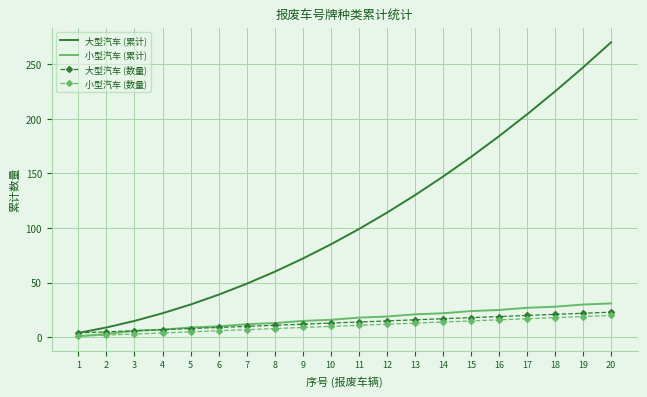

Between 13 and 16, which series saw the biggest shift?

大型汽车 (累计)